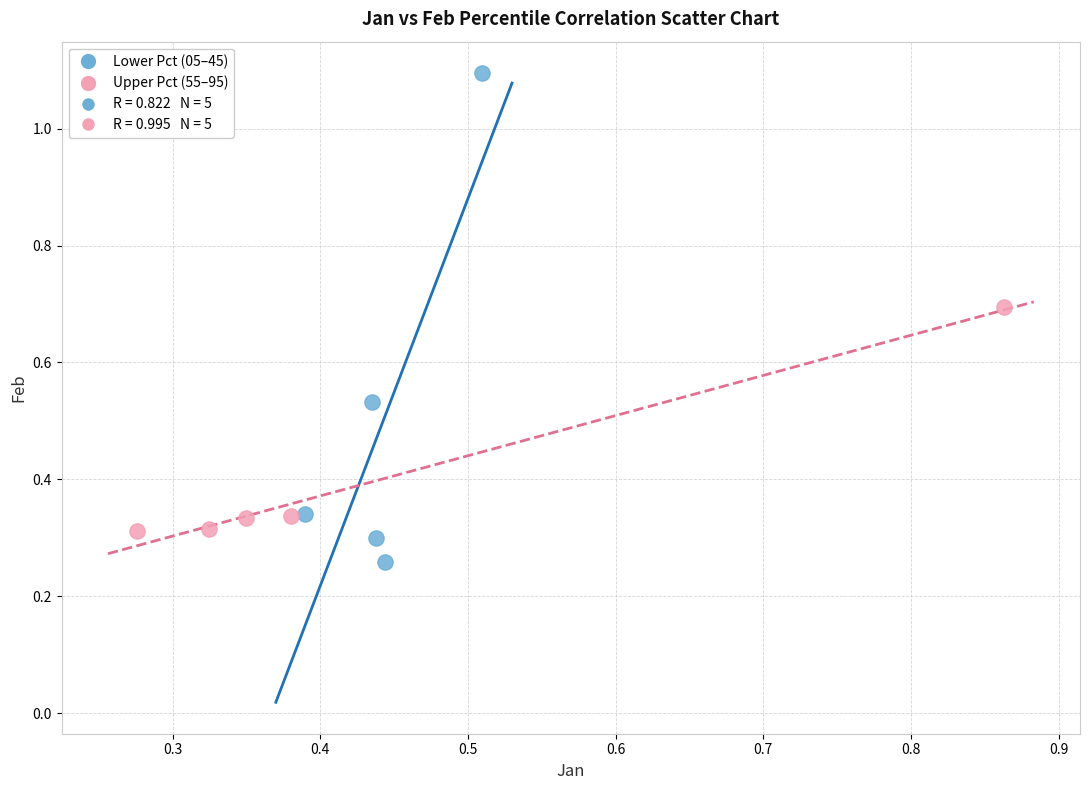

Which series contains the lowest Y value?

Lower Pct (05–45)